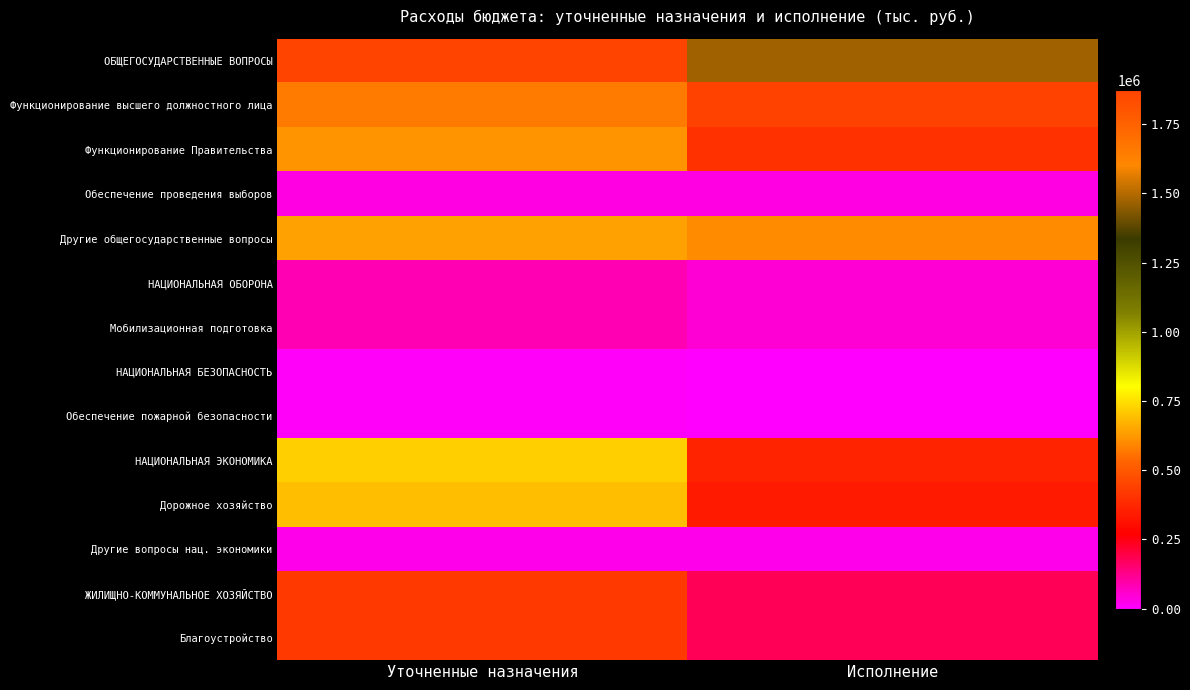

Reading right to left, what are all the values shown in this chart?

ОБЩЕГОСУДАРСТВЕННЫЕ ВОПРОСЫ: Исполнение=1475513.9	Уточненные назначения=1872669.2
Функционирование высшего должностного лица: Исполнение=444597.0	Уточненные назначения=577517.1
Функционирование Правительства: Исполнение=395022.4	Уточненные назначения=621400.6
Обеспечение проведения выборов: Исполнение=33985.0	Уточненные назначения=33985.0
Другие общегосударственные вопросы: Исполнение=601909.5	Уточненные назначения=639766.5
НАЦИОНАЛЬНАЯ ОБОРОНА: Исполнение=49074.9	Уточненные назначения=82900.0
Мобилизационная подготовка: Исполнение=49074.9	Уточненные назначения=82900.0
НАЦИОНАЛЬНАЯ БЕЗОПАСНОСТЬ: Исполнение=0.0	Уточненные назначения=9600.0
Обеспечение пожарной безопасности: Исполнение=0.0	Уточненные назначения=9600.0
НАЦИОНАЛЬНАЯ ЭКОНОМИКА: Исполнение=363675.1	Уточненные назначения=717206.5
Дорожное хозяйство: Исполнение=338034.6	Уточненные назначения=691566.0
Другие вопросы нац. экономики: Исполнение=25640.5	Уточненные назначения=25640.5
ЖИЛИЩНО-КОММУНАЛЬНОЕ ХОЗЯЙСТВО: Исполнение=182113.4	Уточненные назначения=421119.7
Благоустройство: Исполнение=182113.4	Уточненные назначения=421119.7